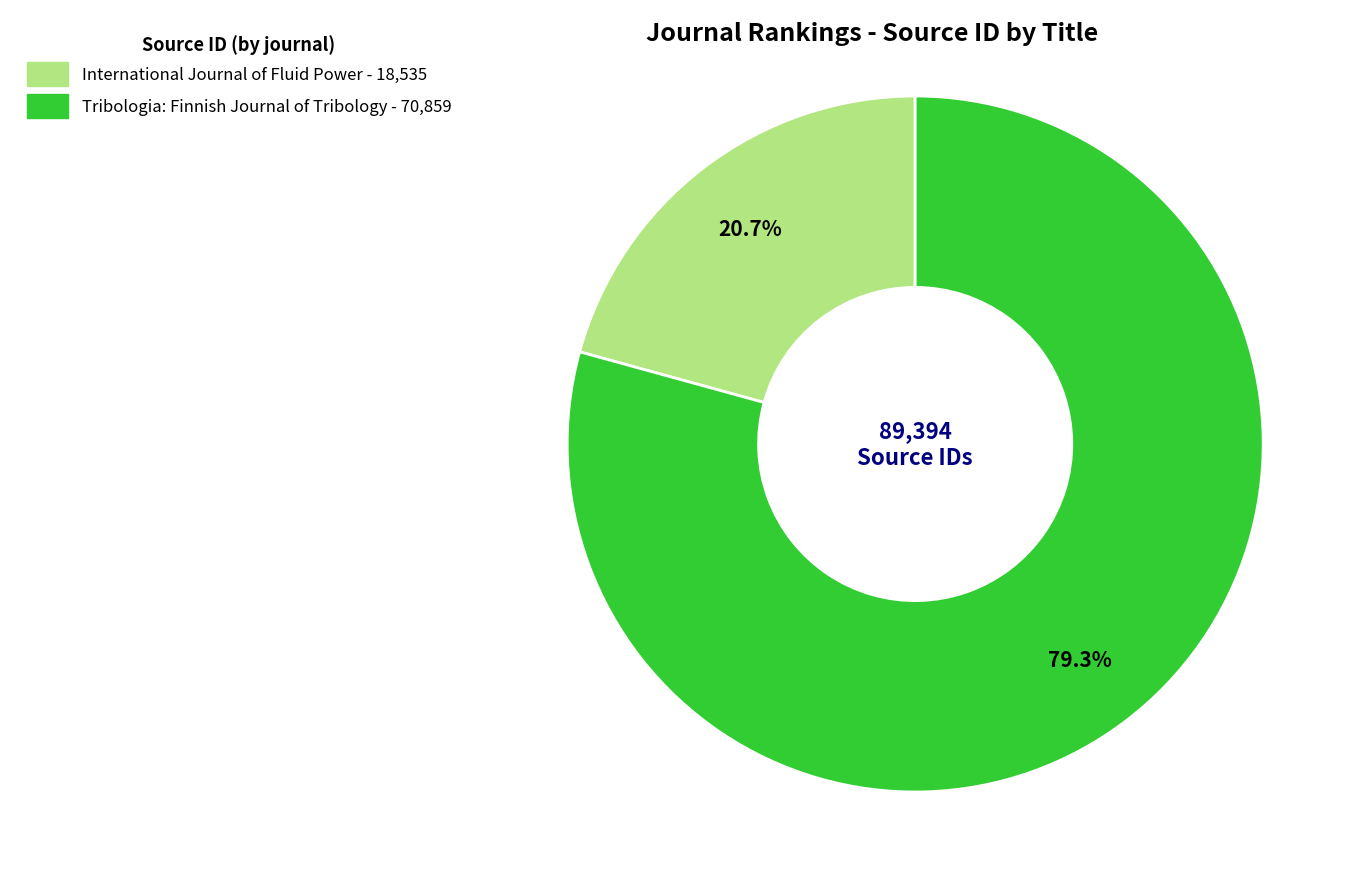

What portion of the pie excludes International Journal of Fluid Power?

79.3%